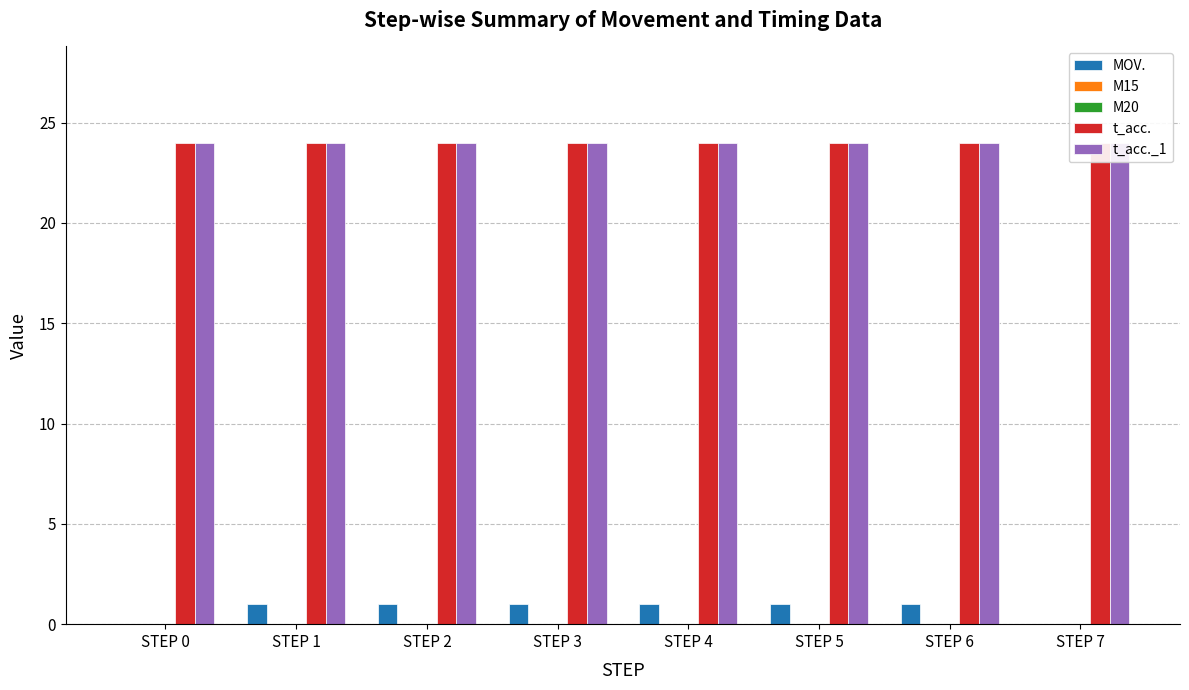

At which category is the sum across all series the highest?

STEP 1